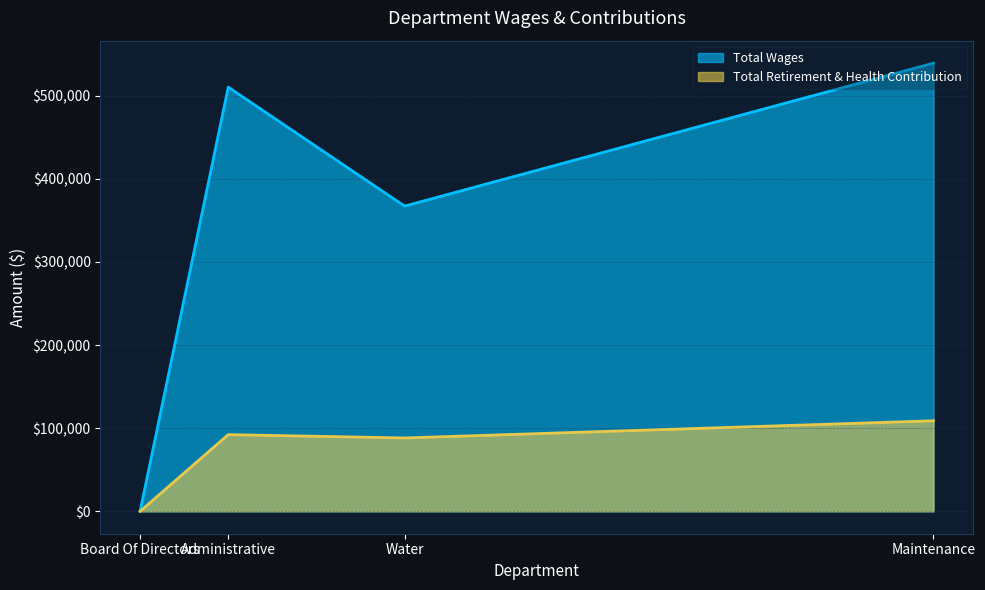

Rank the categories by Total Retirement & Health Contribution value from highest to lowest.

Maintenance, Administrative, Water, Board Of Directors